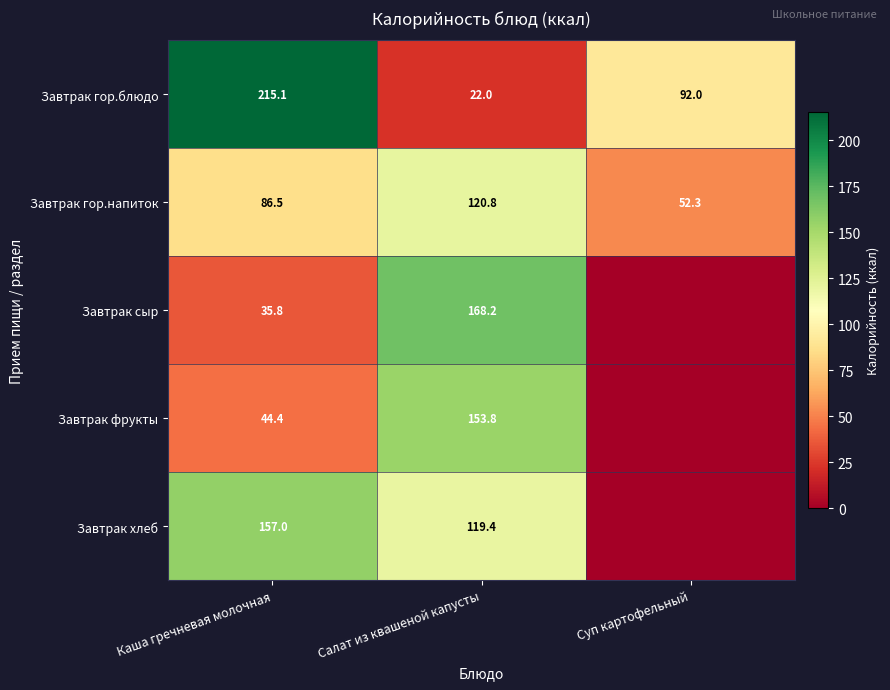

Rank the series at Каша гречневая молочная from highest to lowest value.

Завтрак гор.блюдо, Завтрак хлеб, Завтрак гор.напиток, Завтрак фрукты, Завтрак сыр